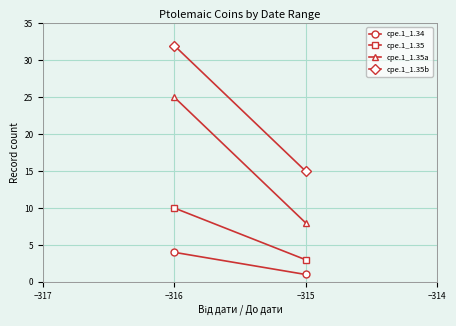

How many values in the cpe.1_1.34 series are below 4?

1